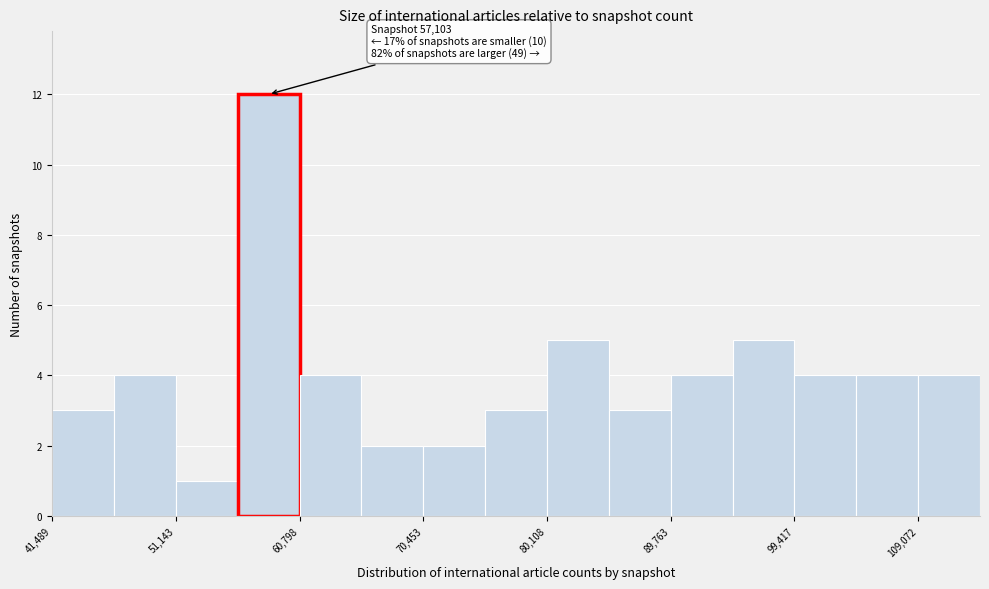

Over which range of the x-axis is the bar tallest?

56000 to 61000